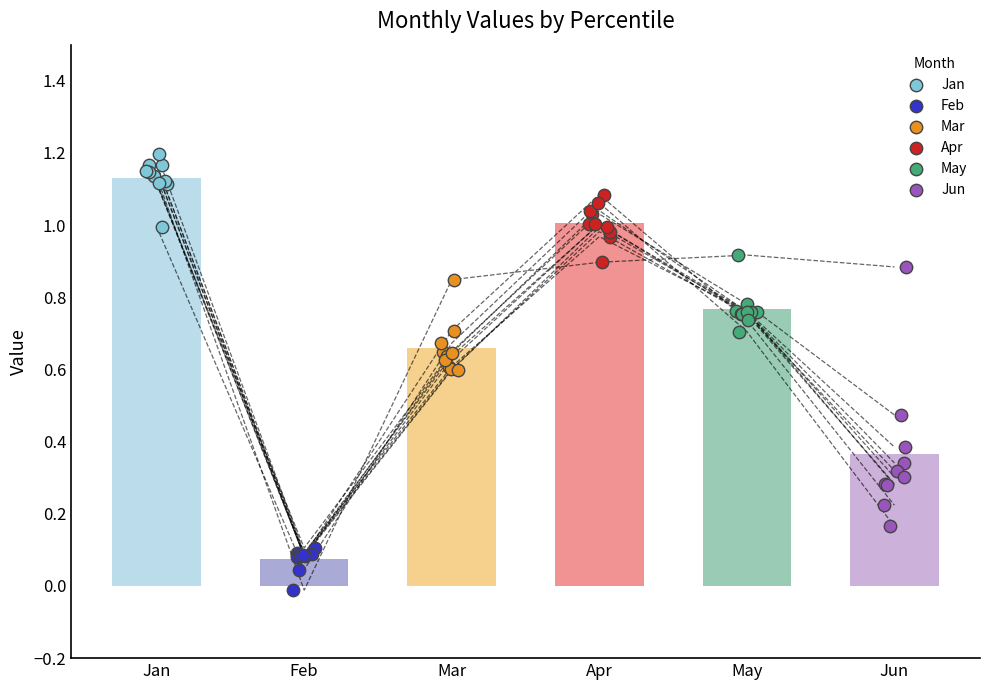

Is the value of Mar at pct35 greater than the value of Jan at pct65?

No